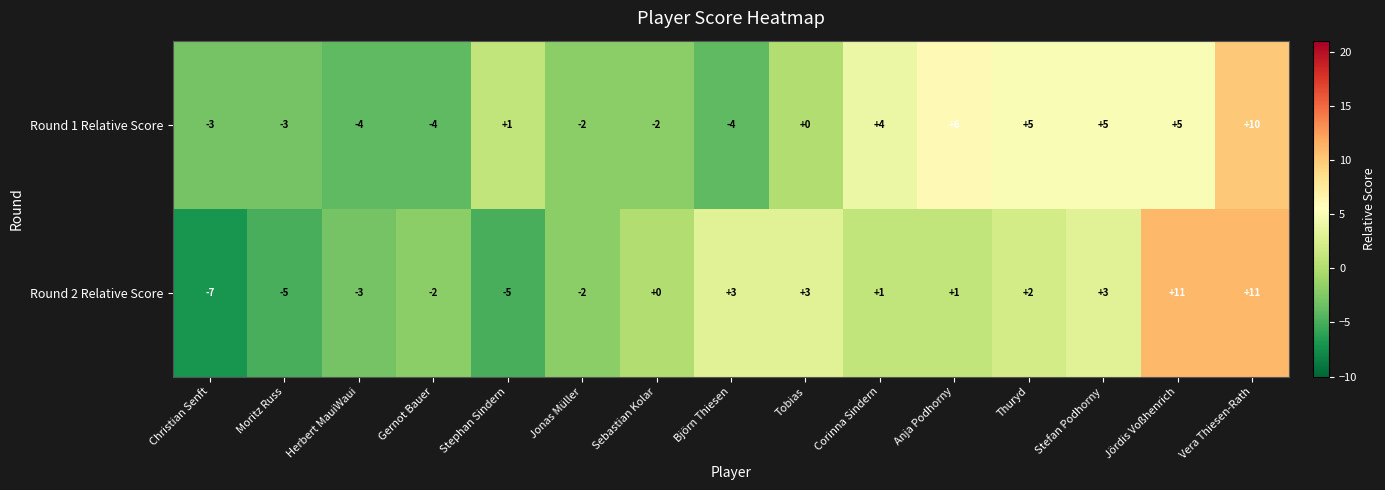

What is the difference between the Round 2 Relative Score values at Jördis Voßhenrich and Anja Podhorny?

10